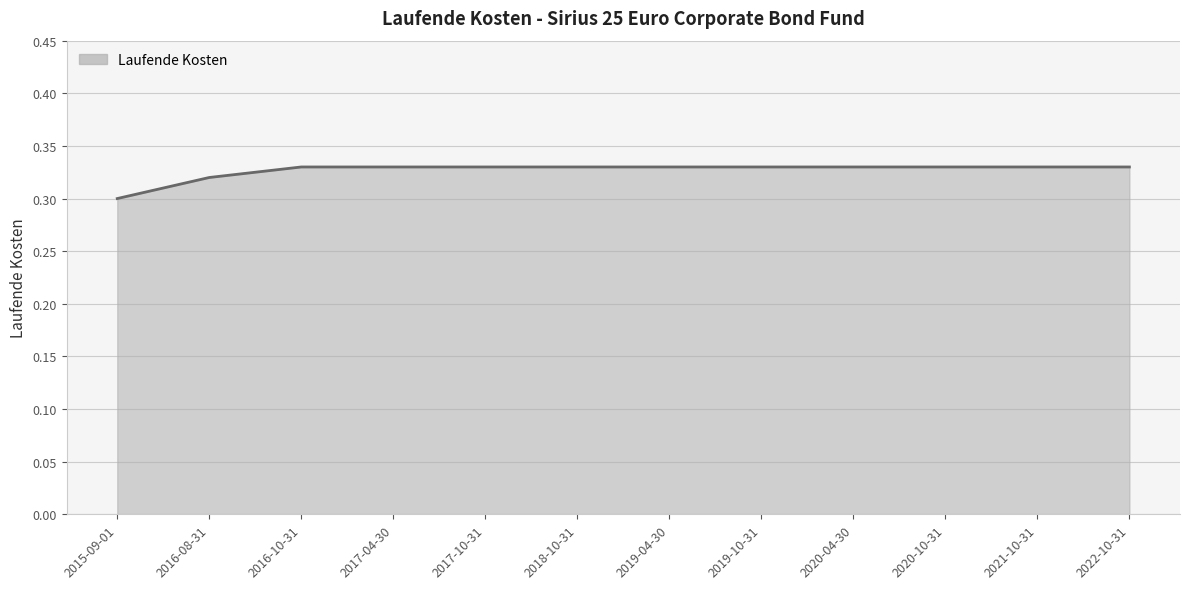

Which has a higher value, 2022-10-31 or 2016-08-31?

2022-10-31